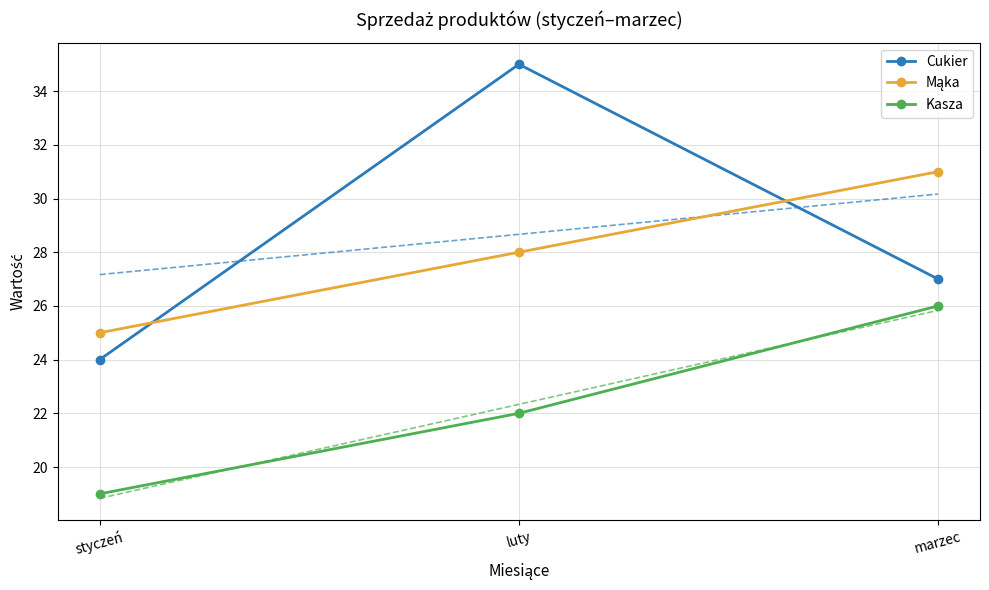

List the labels in order of Mąka value, largest first.

marzec, luty, styczeń